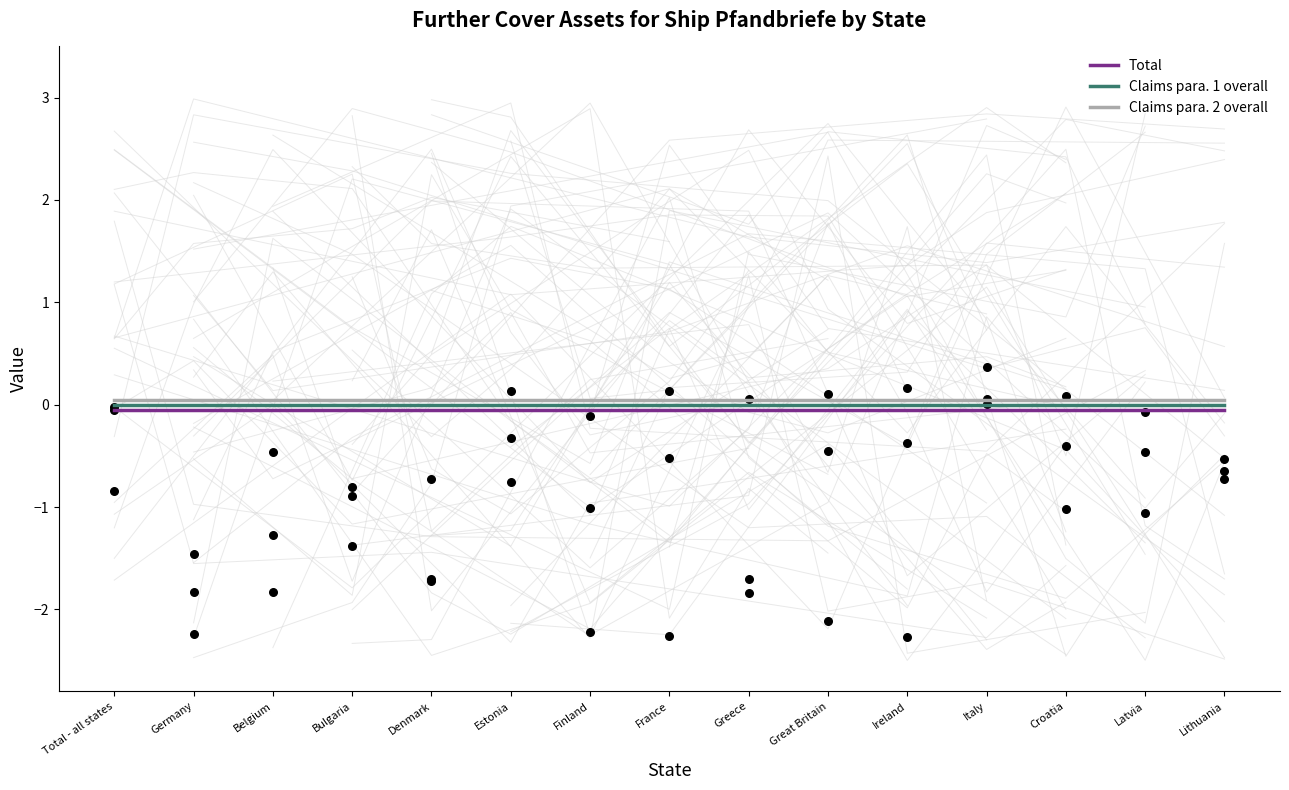

At which category is the sum across all series the highest?

Total - all states